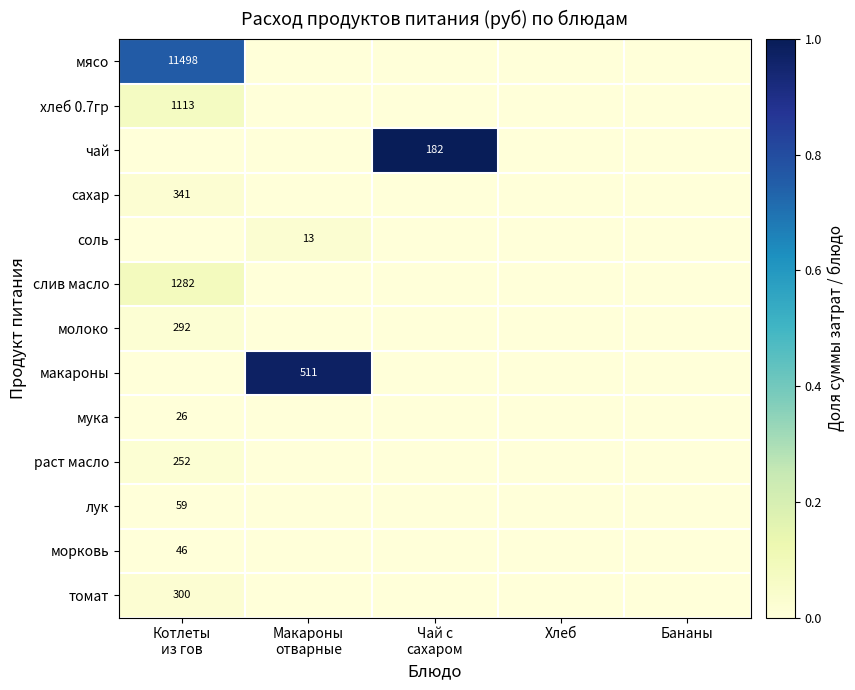

How many distinct data groups are displayed?

13